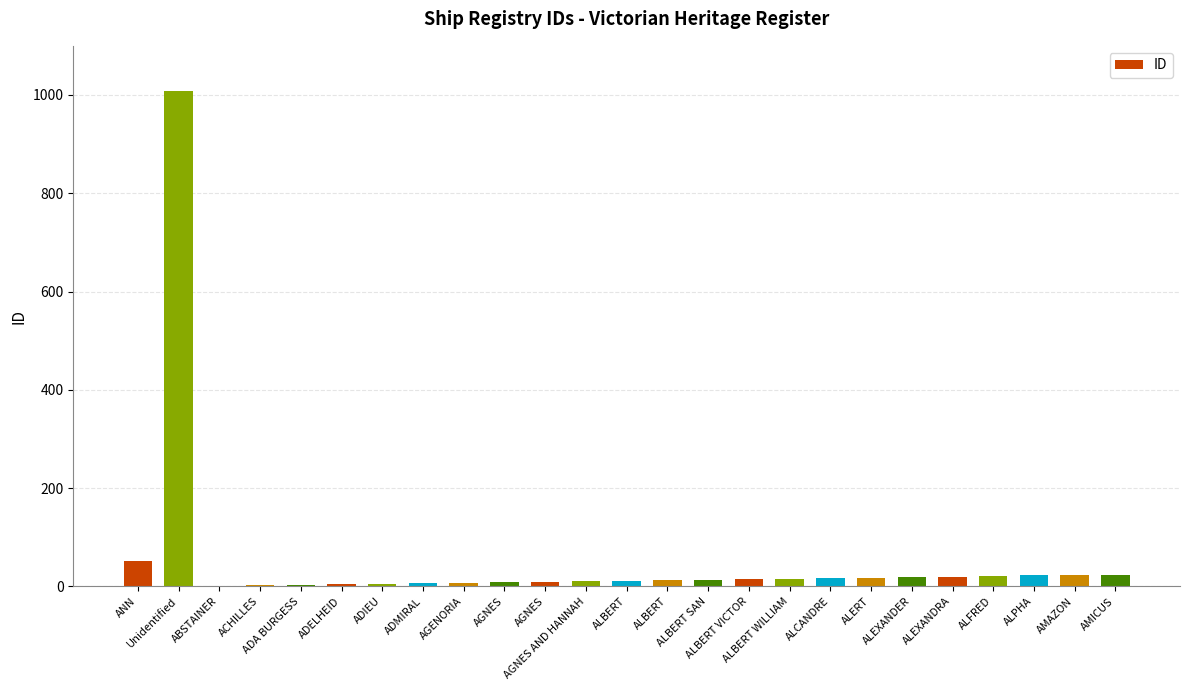

Are the bars horizontal?

No